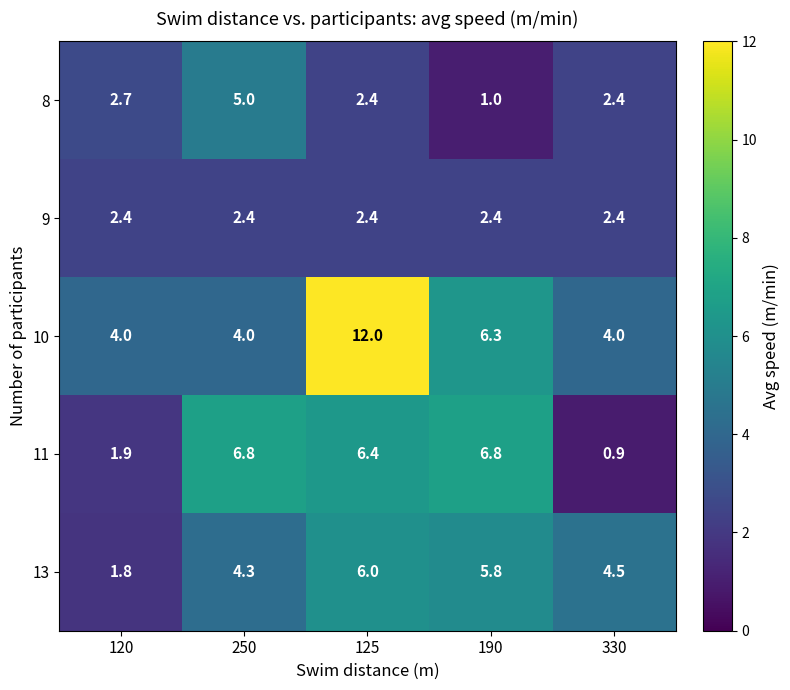

Which series has the widest spread of values?

10